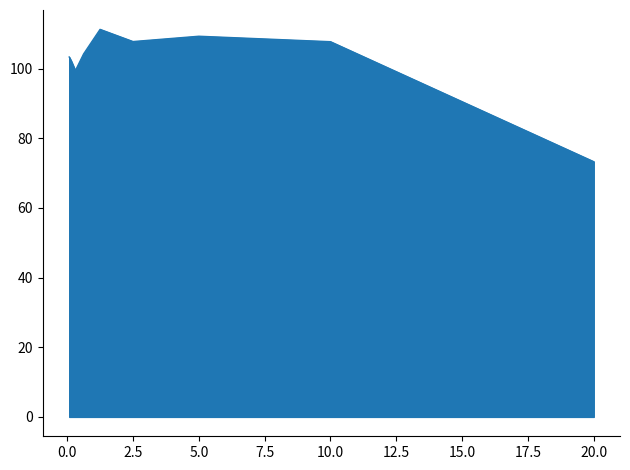

What is the difference between the maximum and minimum values?

38.0